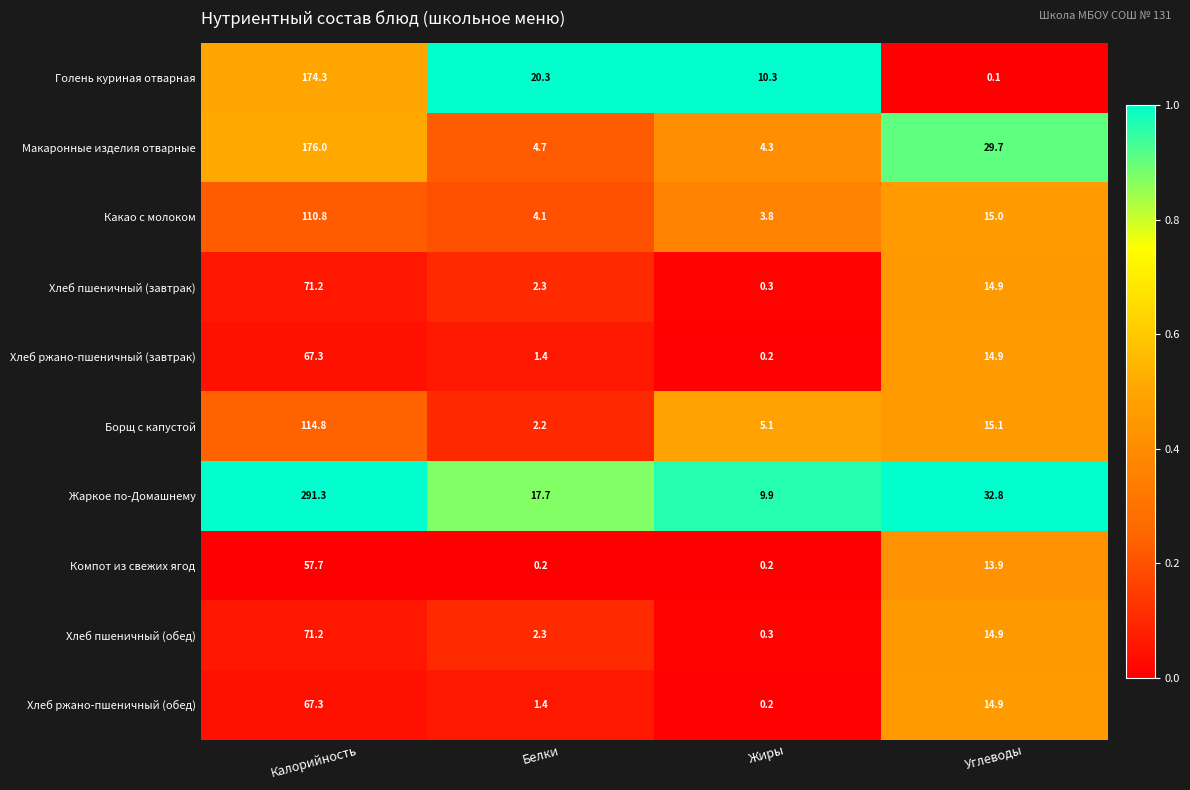

What is the greatest value displayed?

291.3